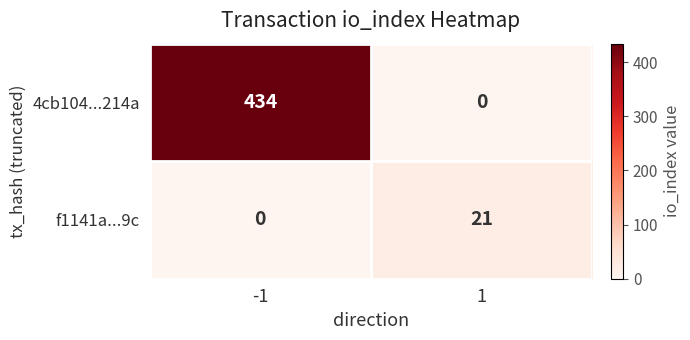

Reading right to left, what are all the values shown in this chart?

4cb104...214a: 0	434
f1141a...9c: 21	0